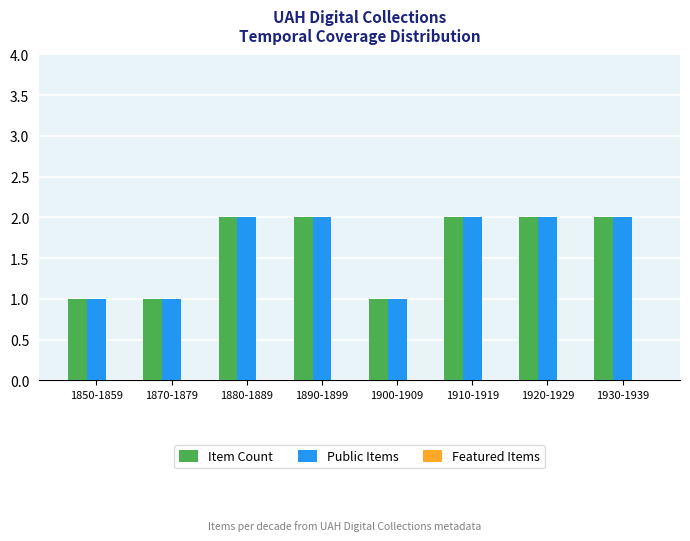

How many Public Items values are between 1 and 2?

8